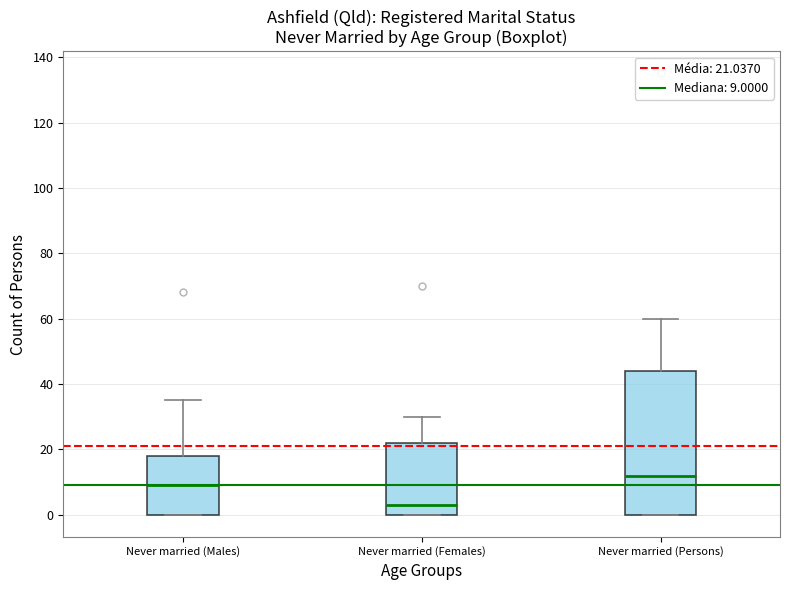

Which box has the lowest median line?

Never married (Females)